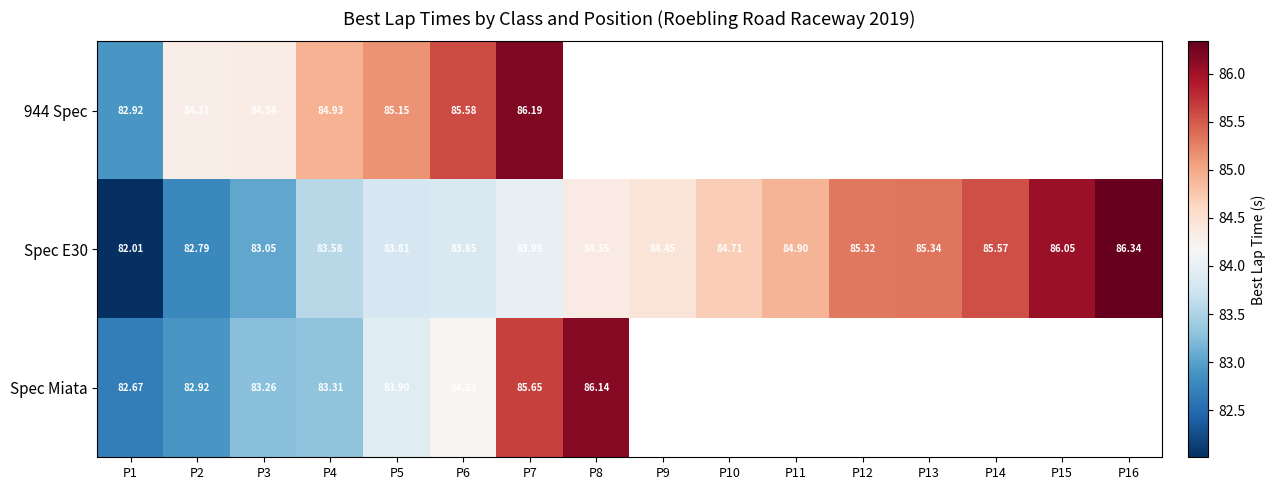

What is the greatest value displayed?

86.3